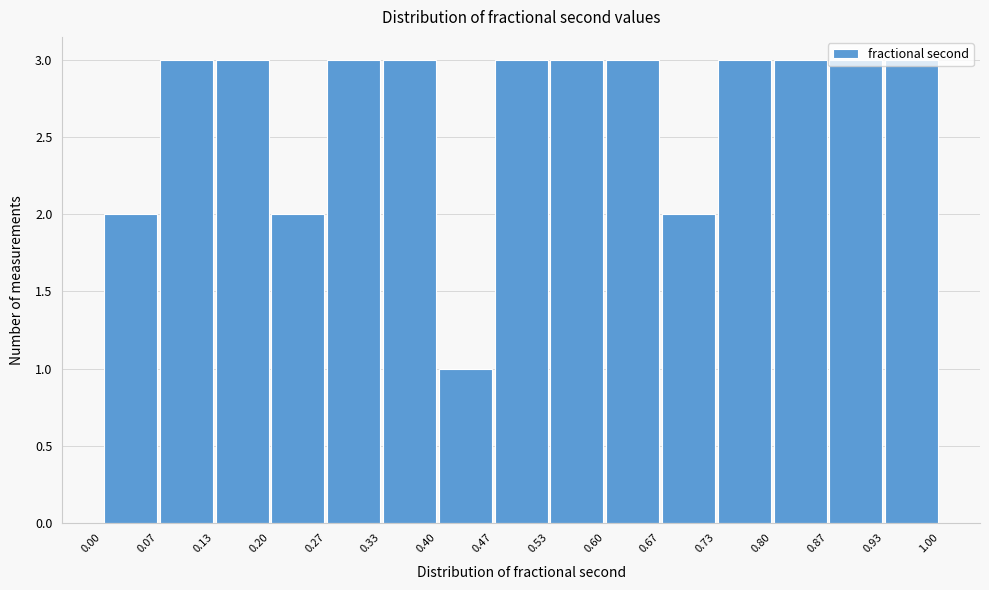

Reading left to right, transcribe this chart: for each bar, give the range it covers on the x-axis and its height. The values are not printed on the chart, so give them approximately, as read against the axis.

0.00 to 0.07: 2
0.07 to 0.13: 3
0.13 to 0.20: 3
0.20 to 0.27: 2
0.27 to 0.33: 3
0.33 to 0.40: 3
0.40 to 0.47: 1
0.47 to 0.53: 3
0.53 to 0.60: 3
0.60 to 0.67: 3
0.67 to 0.73: 2
0.73 to 0.80: 3
0.80 to 0.87: 3
0.87 to 0.93: 3
0.93 to 1.00: 3